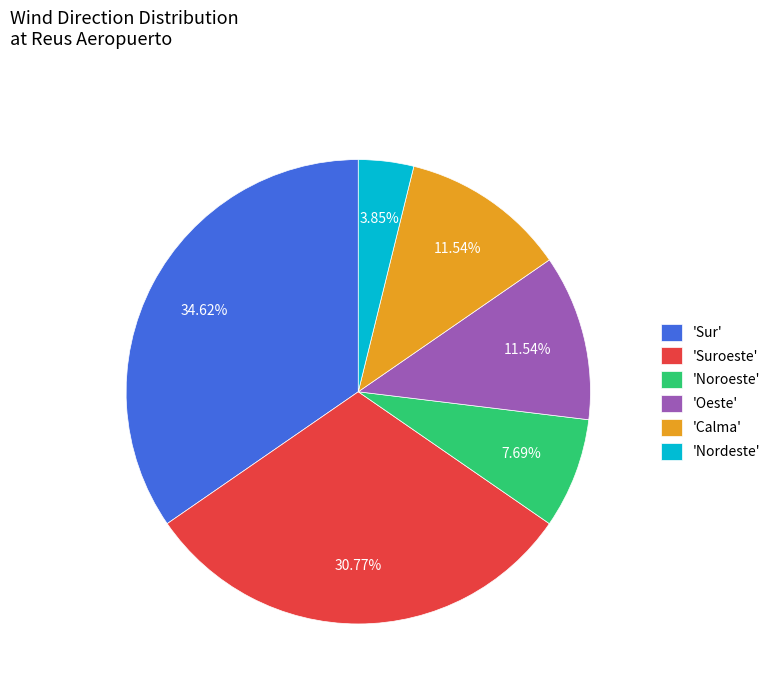

Which has a higher value, 'Sur' or 'Oeste'?

'Sur'